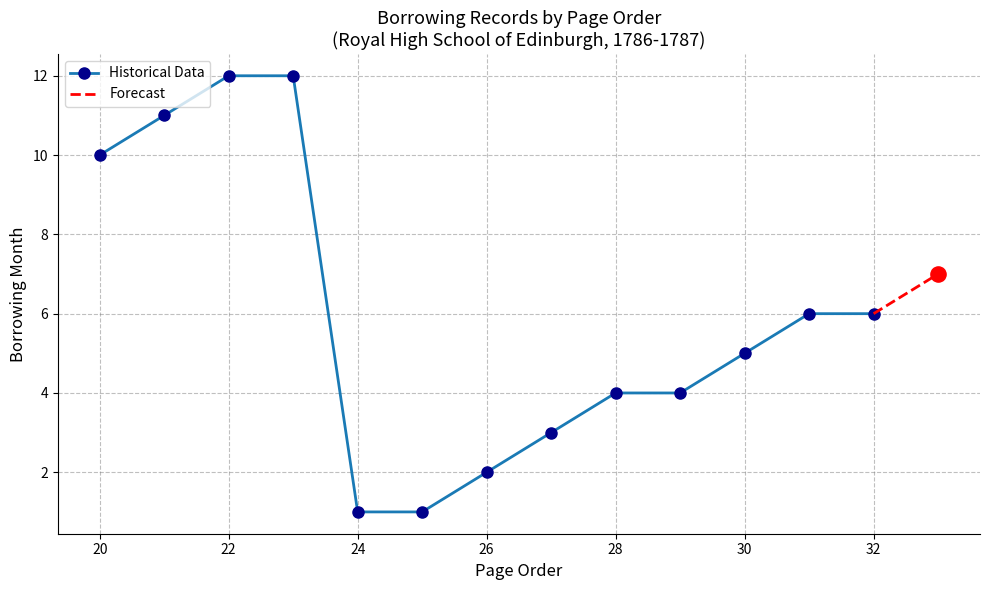

Is it true that Historical Data equals 5 at 30?

True